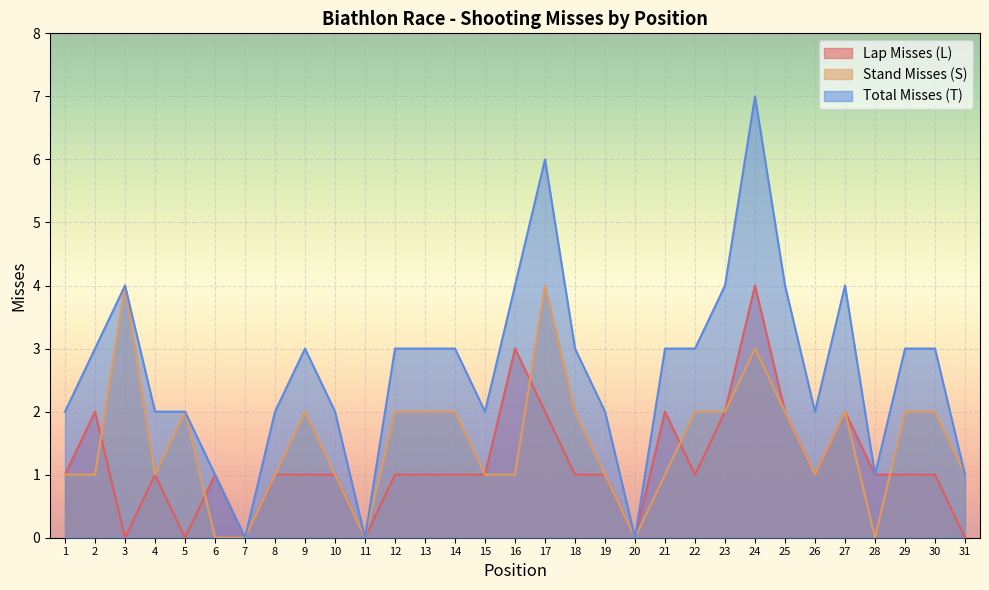

Reading right to left, list all the values displayed in this chart.

Lap Misses (L): 0	1	1	1	2	1	2	4	2	1	2	0	1	1	2	3	1	1	1	1	0	1	1	1	0	1	0	1	0	2	1
Stand Misses (S): 1	2	2	0	2	1	2	3	2	2	1	0	1	2	4	1	1	2	2	2	0	1	2	1	0	0	2	1	4	1	1
Total Misses (T): 1	3	3	1	4	2	4	7	4	3	3	0	2	3	6	4	2	3	3	3	0	2	3	2	0	1	2	2	4	3	2